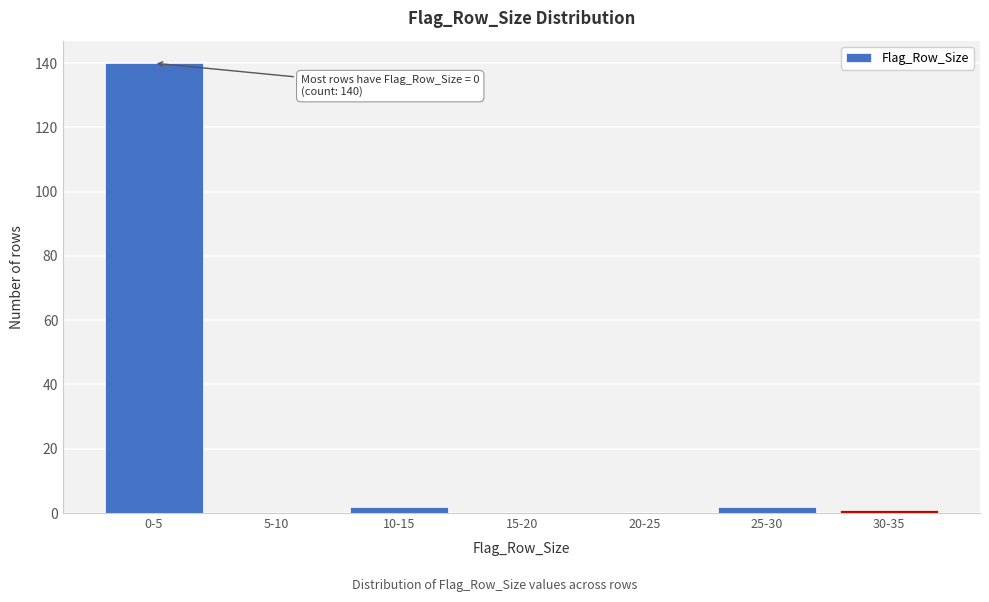

Reading left to right, what are all the values shown in this chart?

0-5=140	5-10=0	10-15=2	15-20=0	20-25=0	25-30=2	30-35=1